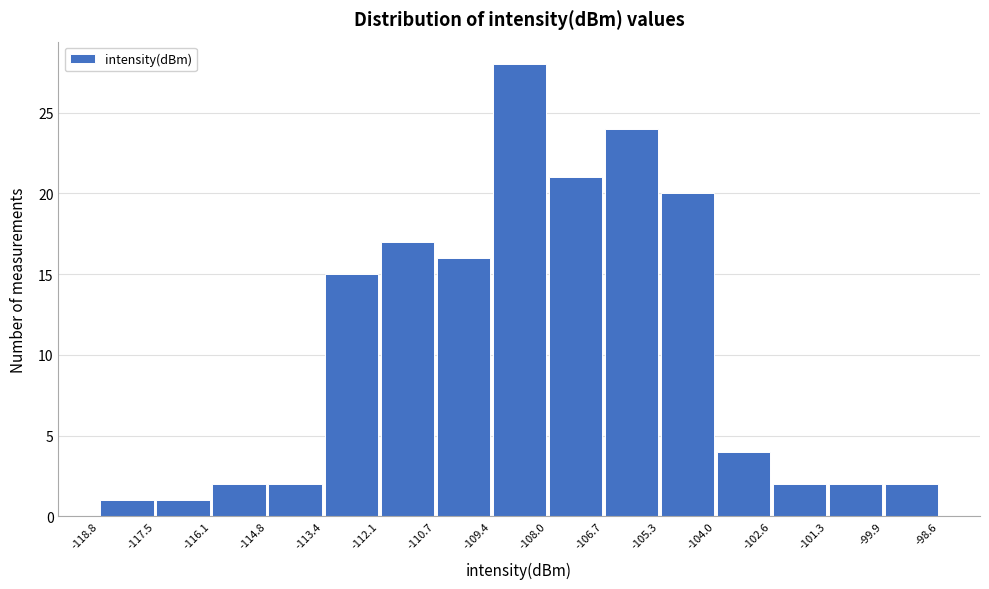

Reading left to right, list every bar in this chart as the range it spans on the x-axis followed by its height. The values are not printed on the chart, so give them approximately, as read against the axis.

-118.8 to -117.5: 1
-117.5 to -116.1: 1
-116.1 to -114.8: 2
-114.8 to -113.4: 2
-113.4 to -112.1: 15
-112.1 to -110.7: 17
-110.7 to -109.4: 16
-109.4 to -108.0: 28
-108.0 to -106.7: 21
-106.7 to -105.3: 24
-105.3 to -104.0: 20
-104.0 to -102.6: 4
-102.6 to -101.3: 2
-101.3 to -99.9: 2
-99.9 to -98.6: 2